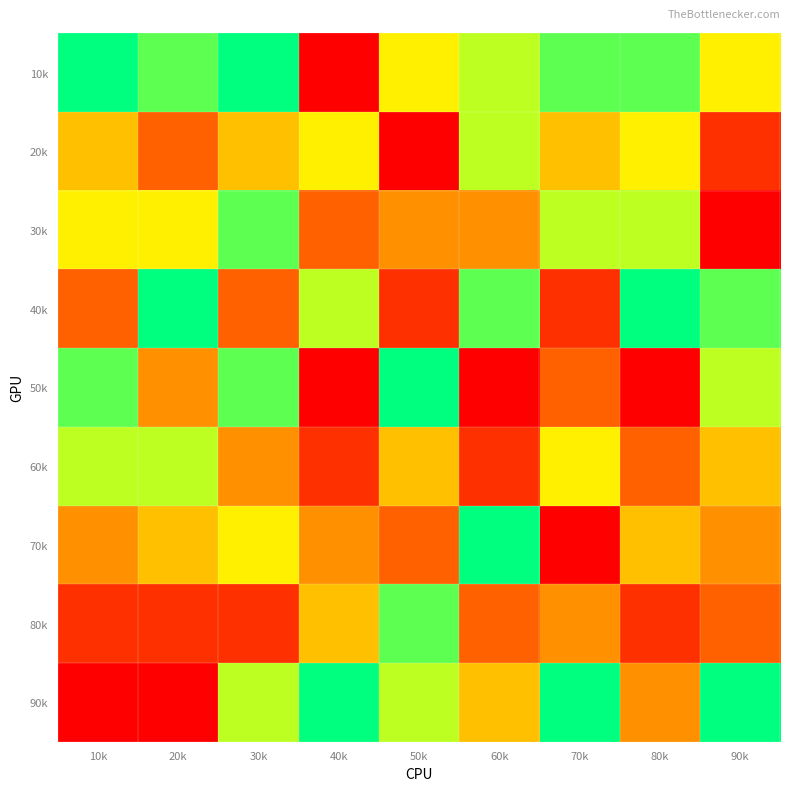

Reading left to right, extract all data points from this chart.

10k: 10k=9	20k=8	30k=9	40k=1	50k=6	60k=7	70k=8	80k=8	90k=6
20k: 10k=5	20k=3	30k=5	40k=6	50k=1	60k=7	70k=5	80k=6	90k=2
30k: 10k=6	20k=6	30k=8	40k=3	50k=4	60k=4	70k=7	80k=7	90k=1
40k: 10k=3	20k=9	30k=3	40k=7	50k=2	60k=8	70k=2	80k=9	90k=8
50k: 10k=8	20k=4	30k=8	40k=1	50k=9	60k=1	70k=3	80k=1	90k=7
60k: 10k=7	20k=7	30k=4	40k=2	50k=5	60k=2	70k=6	80k=3	90k=5
70k: 10k=4	20k=5	30k=6	40k=4	50k=3	60k=9	70k=1	80k=5	90k=4
80k: 10k=2	20k=2	30k=2	40k=5	50k=8	60k=3	70k=4	80k=2	90k=3
90k: 10k=1	20k=1	30k=7	40k=9	50k=7	60k=5	70k=9	80k=4	90k=9